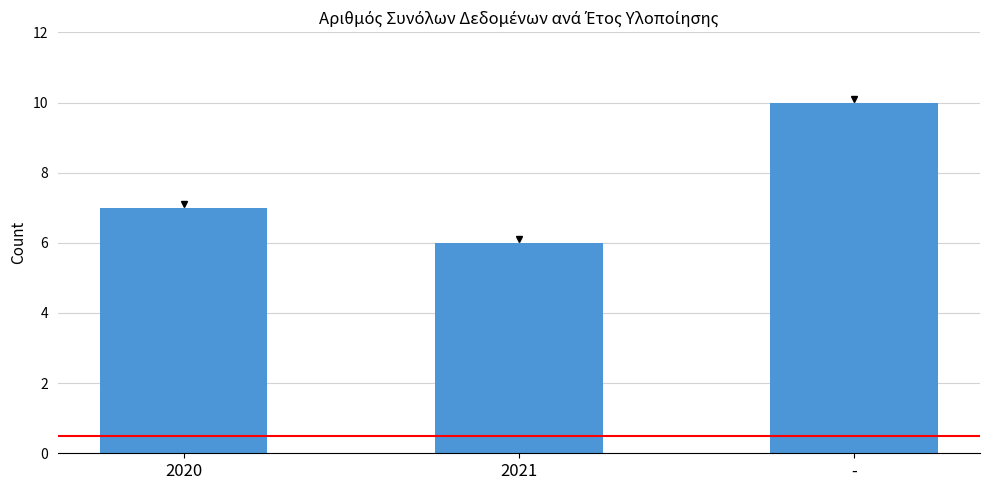

What is the approximate value at 2021?

6